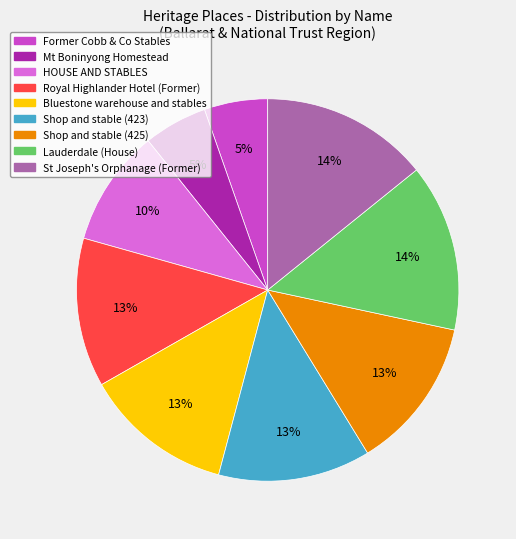

To the nearest percent, what is the combined percentage of Bluestone warehouse and stables and St Joseph's Orphanage (Former)?

27%